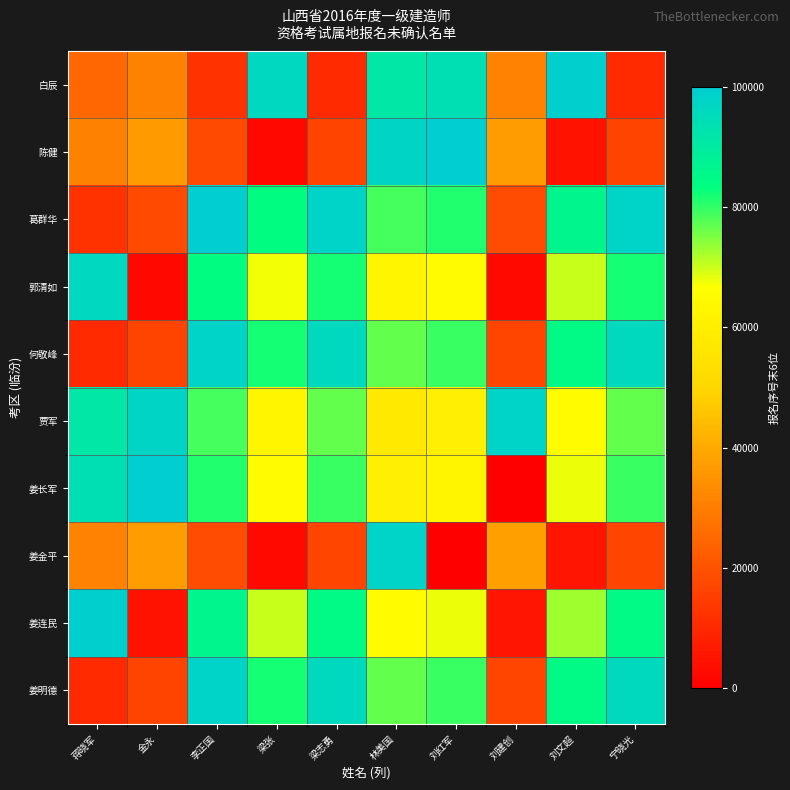

How many categories are shown in the chart?

10